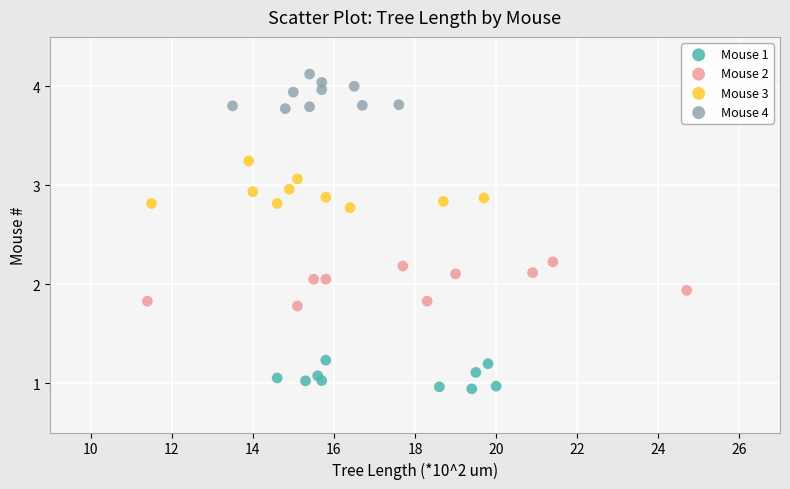

Which series reaches the minimum Y coordinate?

Mouse 1